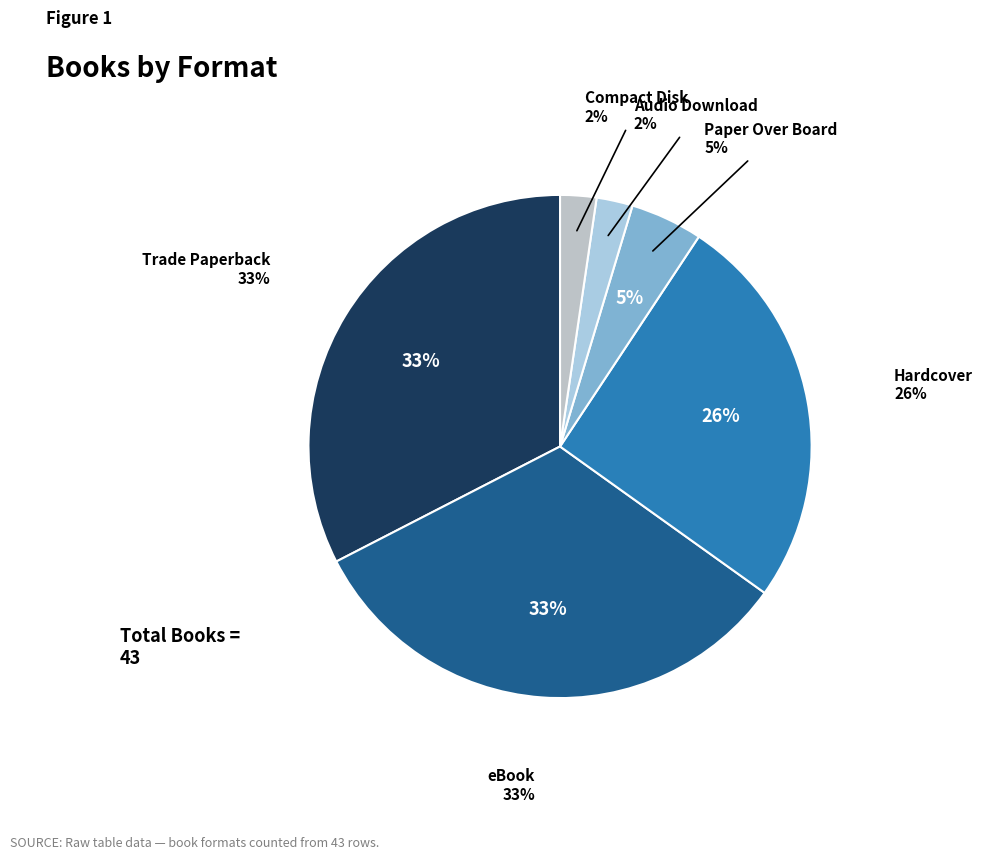

Which slice is the largest?

Trade Paperback